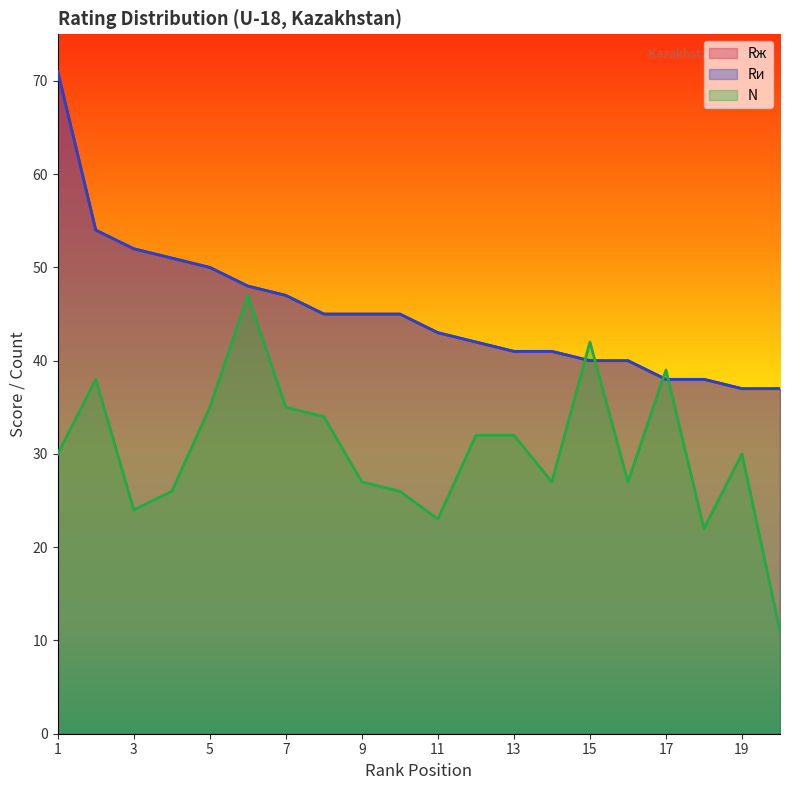

What is the difference between the second highest and minimum values in the Rж series?

17